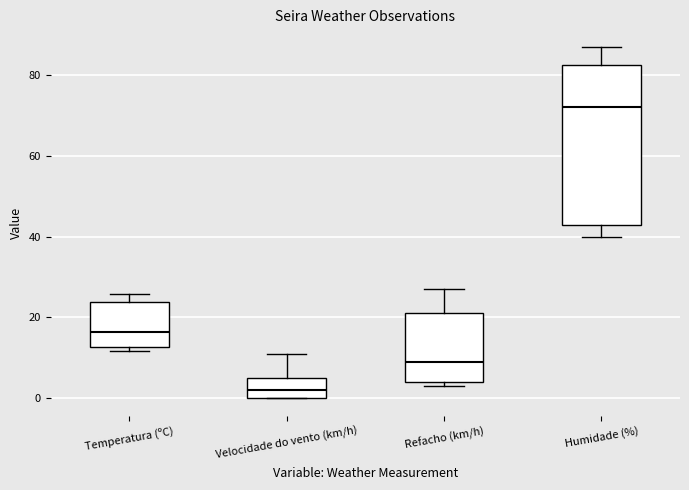

Where is the lower edge of the box for Humidade (%) on the y-axis? The values are not printed on the chart, so give them approximately, as read against the axis.

44